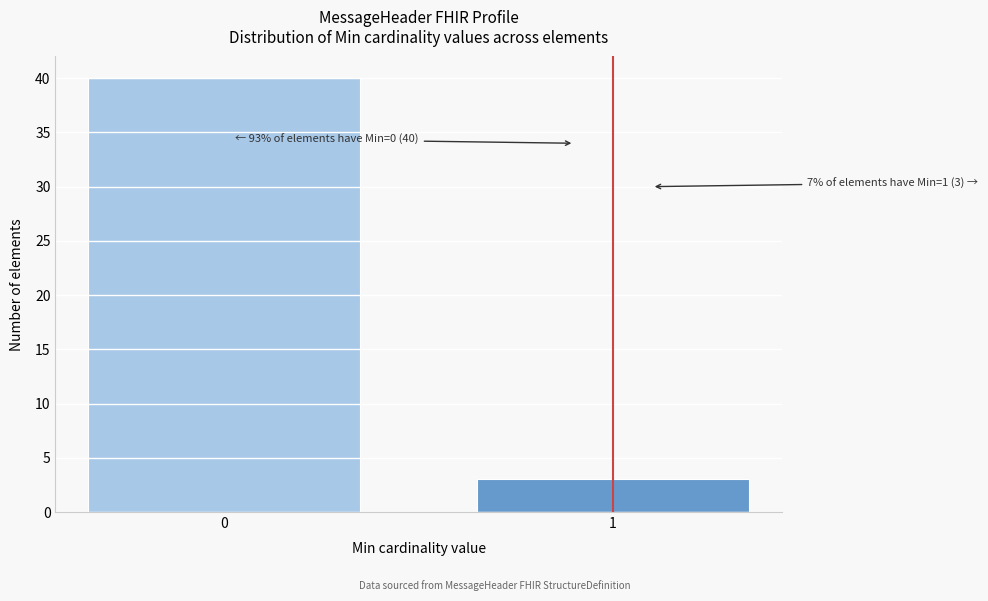

Reading left to right, extract all data points from this chart.

40	3